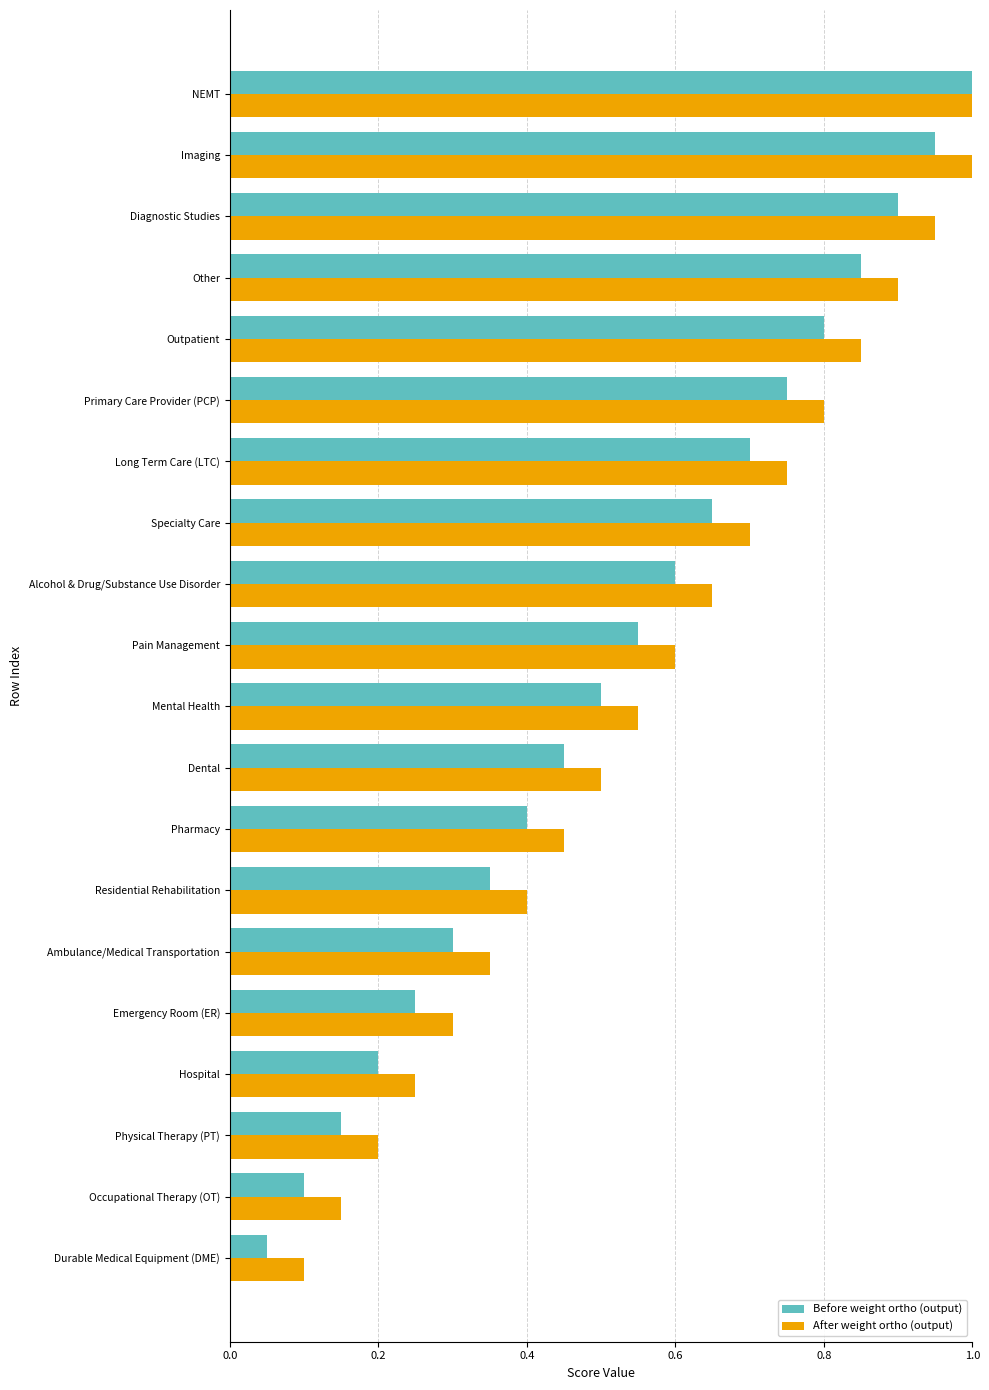

Which series has the largest total across all categories?

After weight ortho (output)